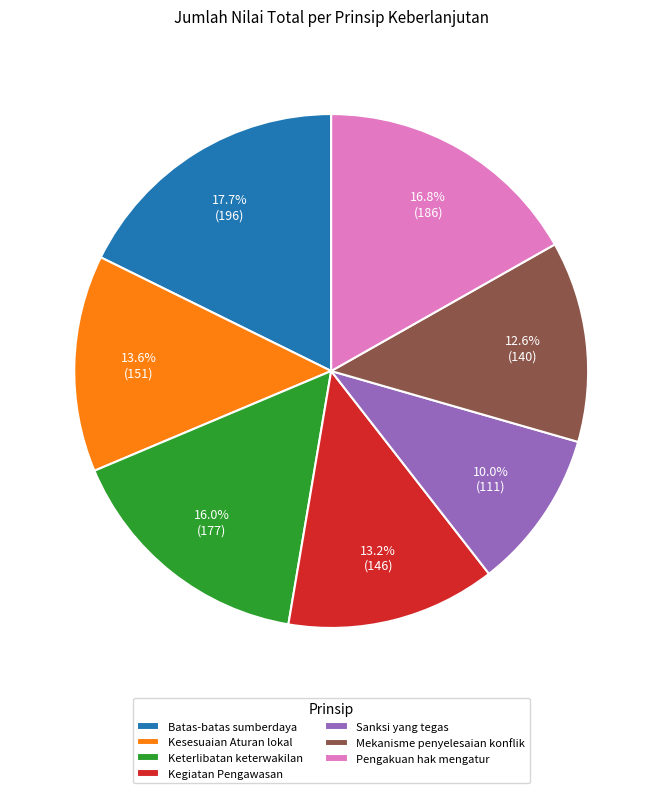

What percentage is the Keterlibatan keterwakilan slice, to the nearest percent?

16%